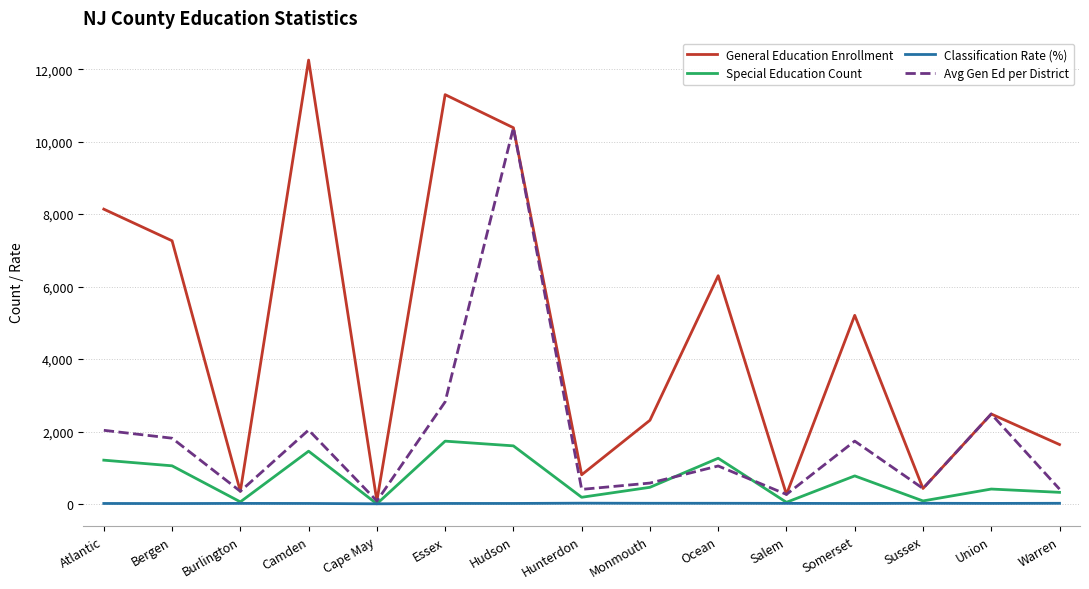

The Special Education Count series shows 1263.0 at Ocean. True or false?

True